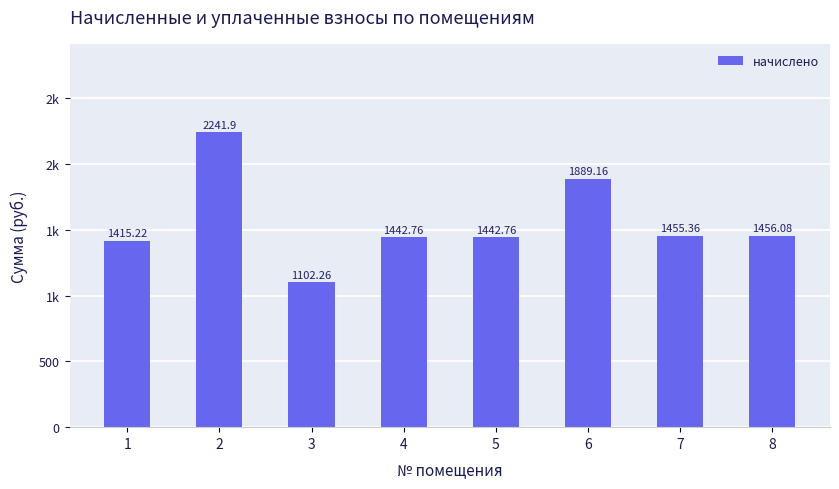

What is the change in value from 2 to 8?

-785.8